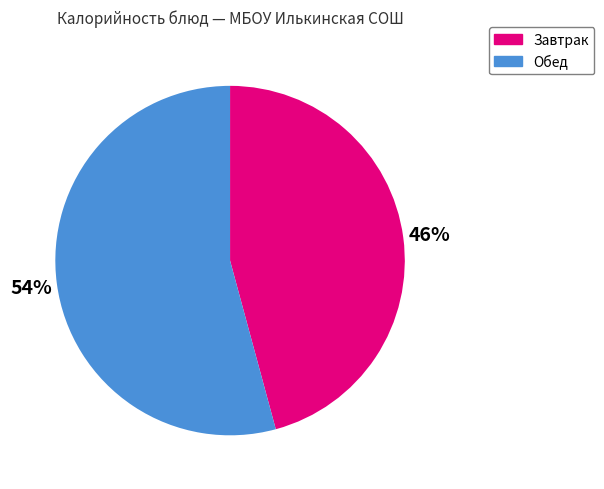

True or false: Завтрак accounts for 33% of the total.

False